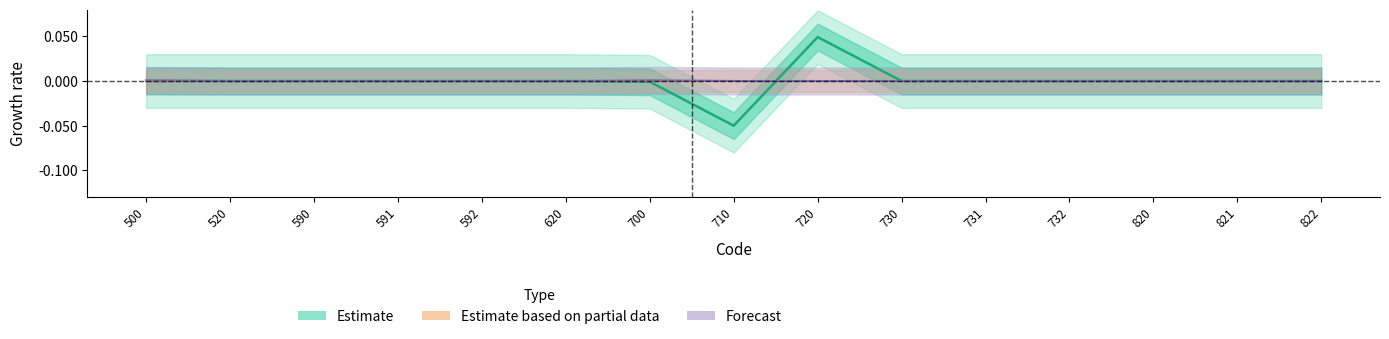

Which series has the largest total across all categories?

Forecast